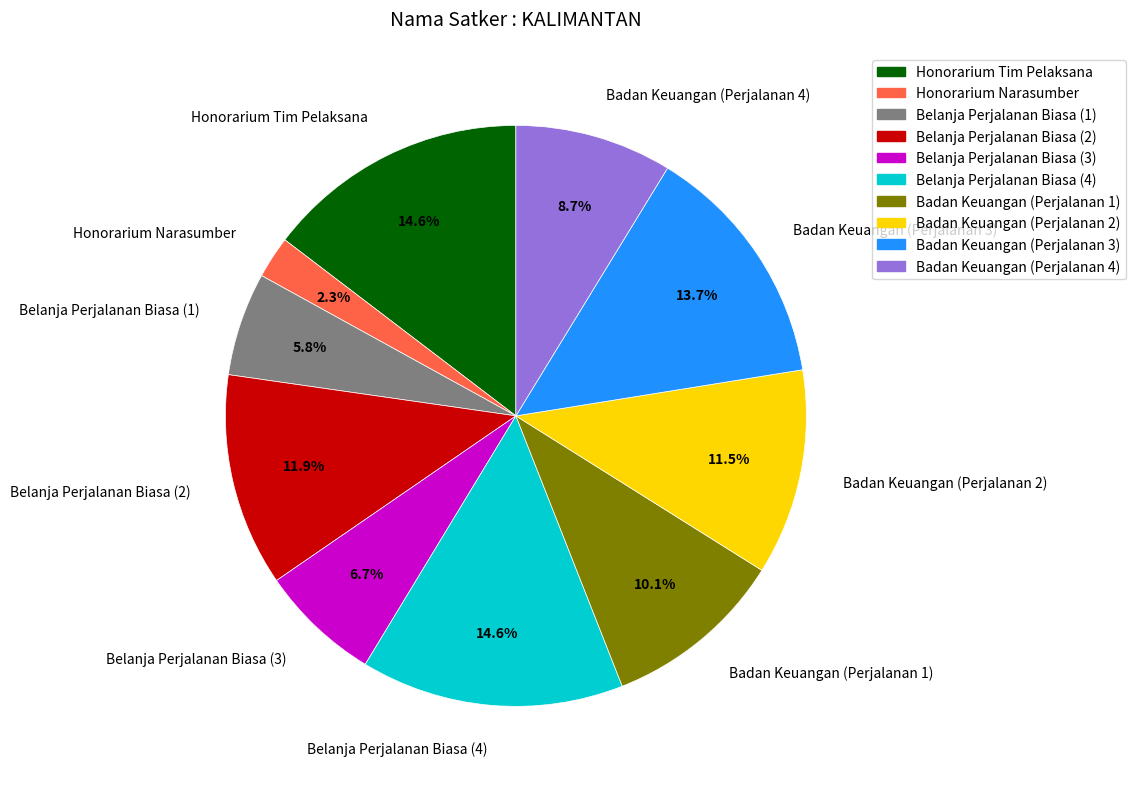

Which slice is the smallest?

Honorarium Narasumber